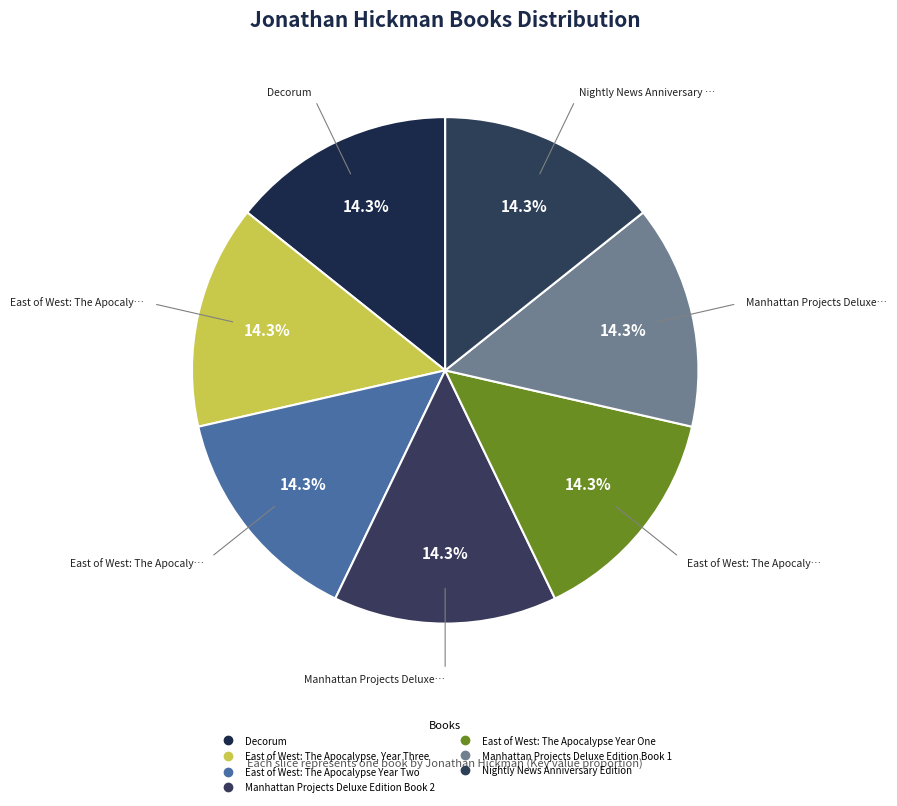

Which slice is the smallest?

East of West: The Apocalypse Year Two